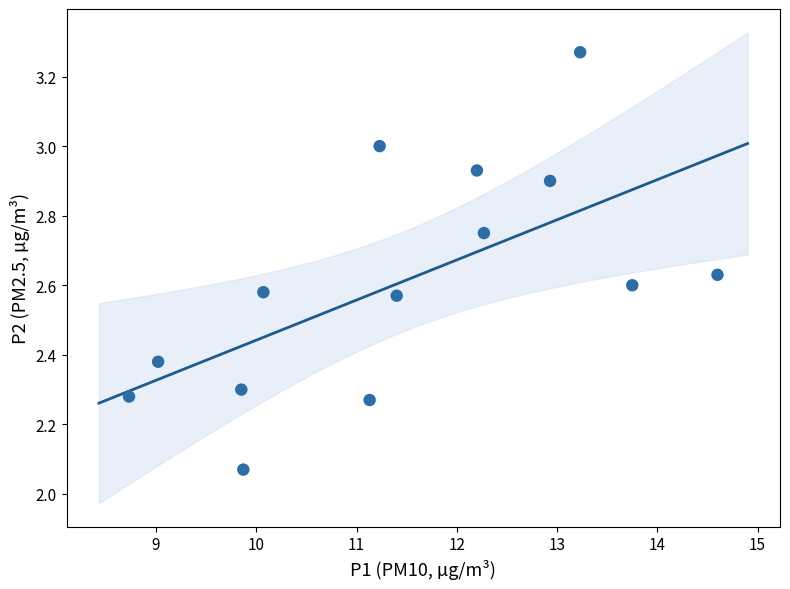

What is the range of Y values (max minus min)?

1.2